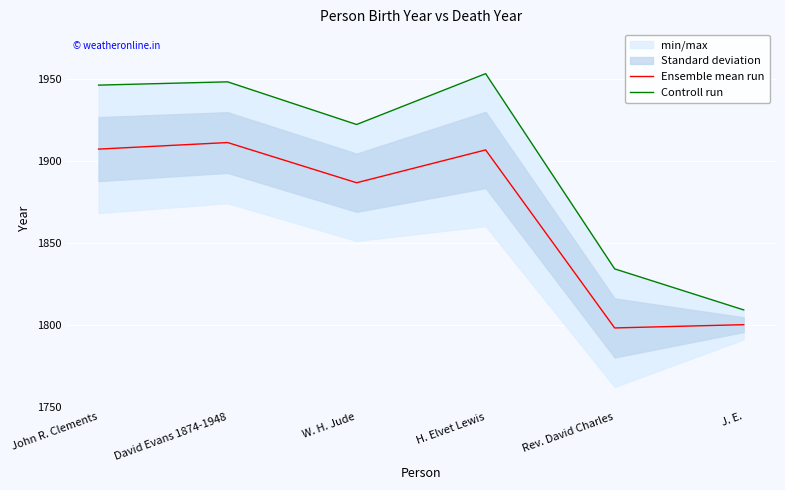

What is the highest value of the Ensemble mean run series?

1911.0